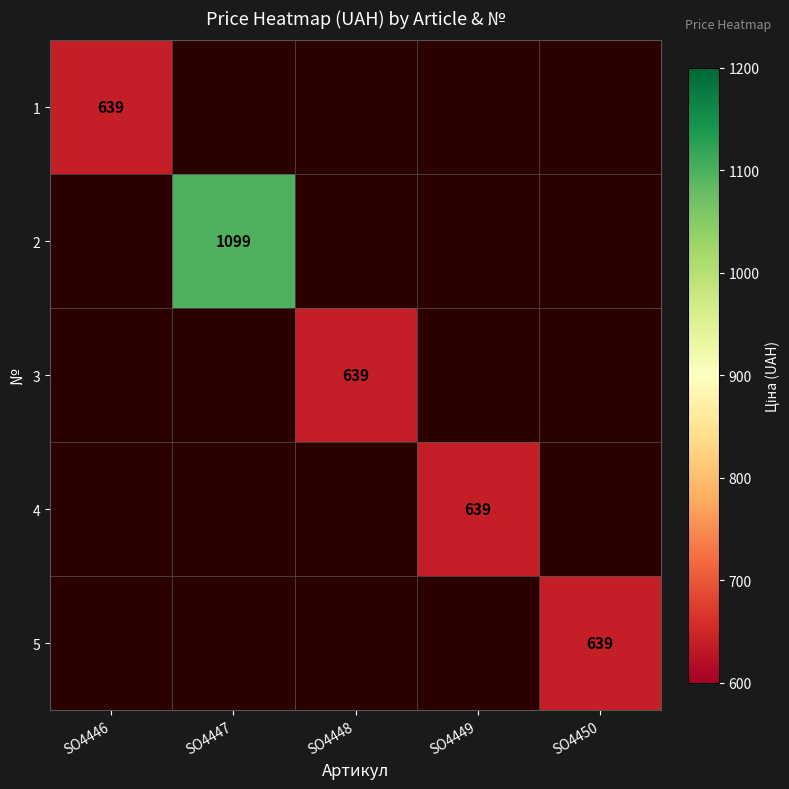

Rank the series by their average value, from lowest to highest.

1, 2, 3, 4, 5